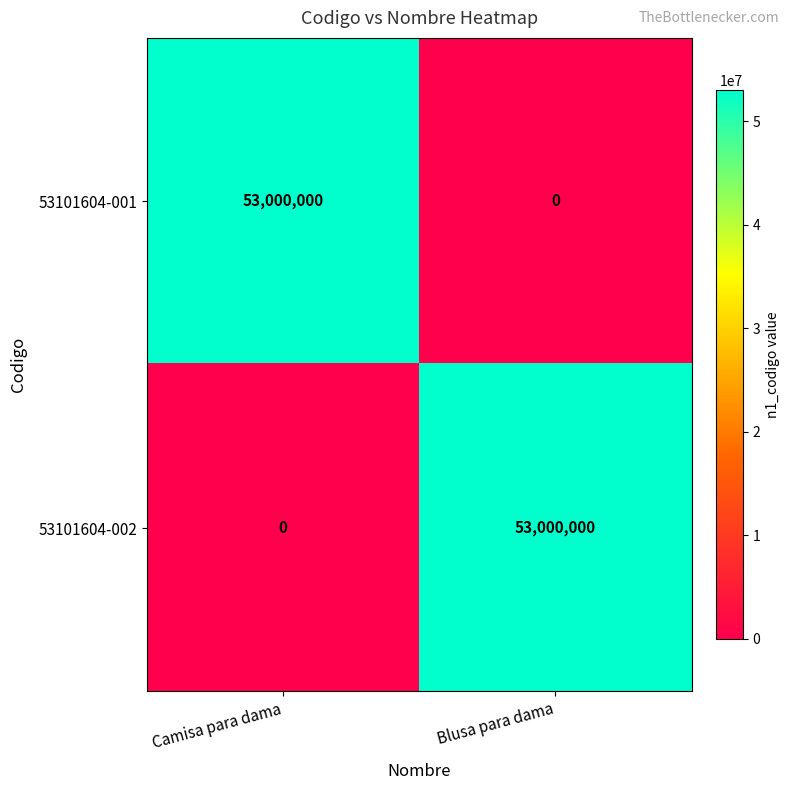

True or false: 53101604-001 has a value of 29426294 at Blusa para dama.

False